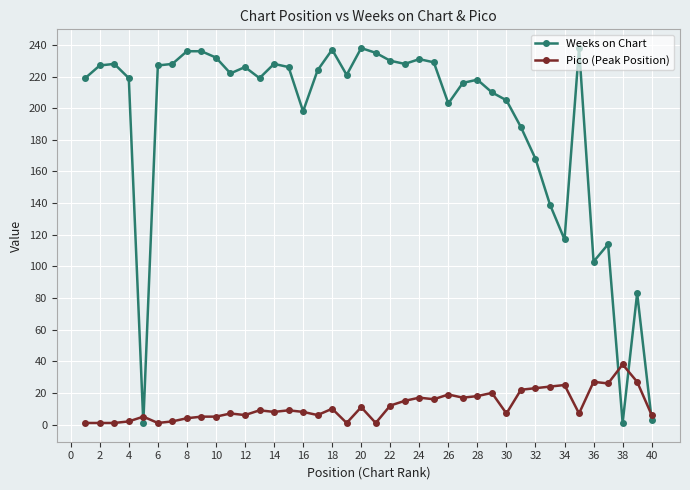

True or false: Weeks on Chart and Pico (Peak Position) intersect in this chart.

True